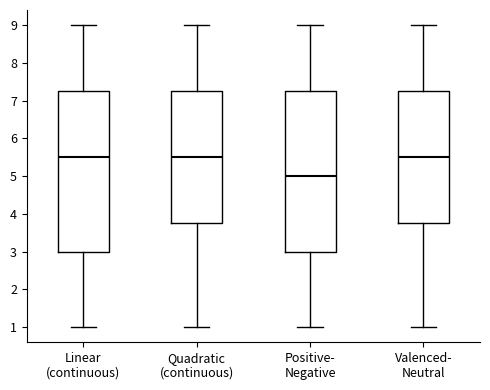

Where is the lower edge of the box for Positive- Negative on the y-axis? The values are not printed on the chart, so give them approximately, as read against the axis.

3.0